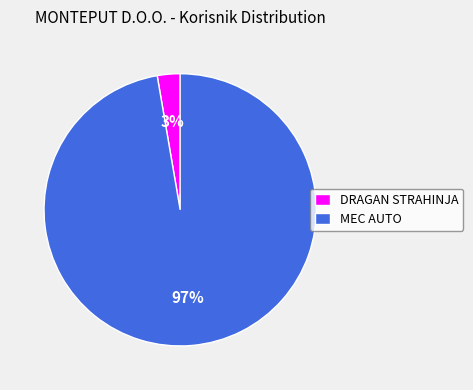

The MEC AUTO slice represents 97% of the pie. True or false?

True